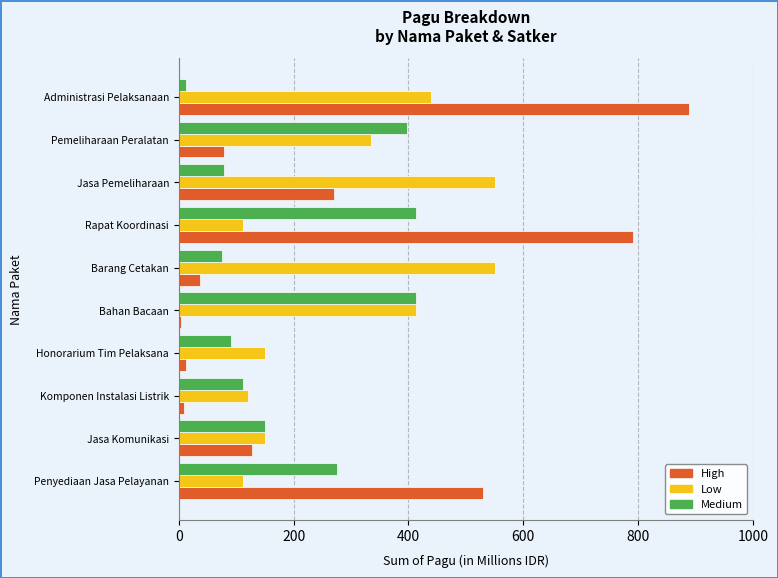

Count the number of categories in the chart.

10